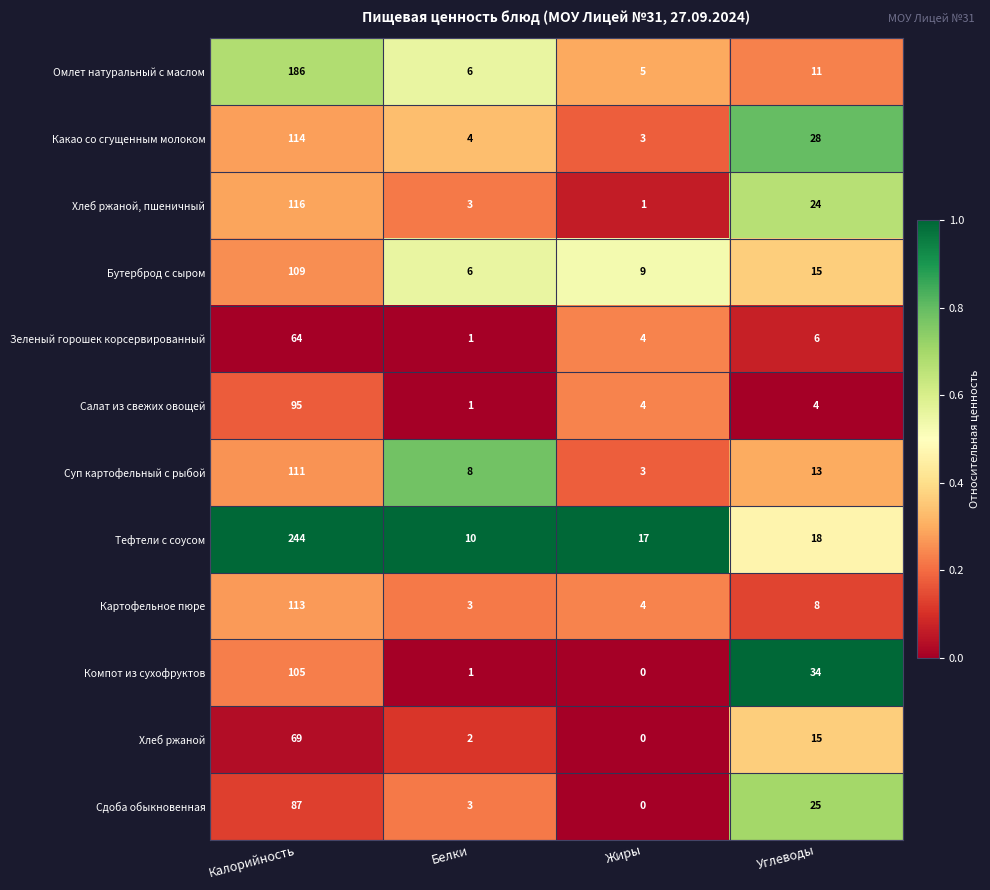

How many series are shown in this chart?

12